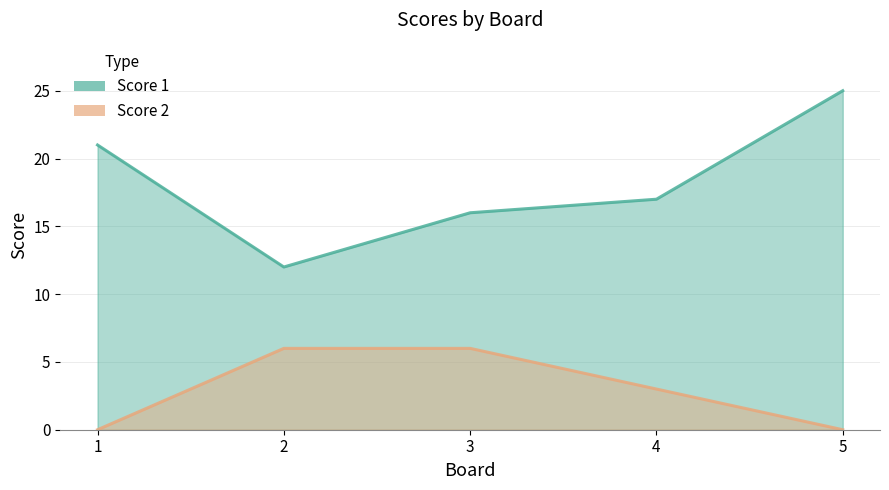

What is the sum of all Score 1 values?

91